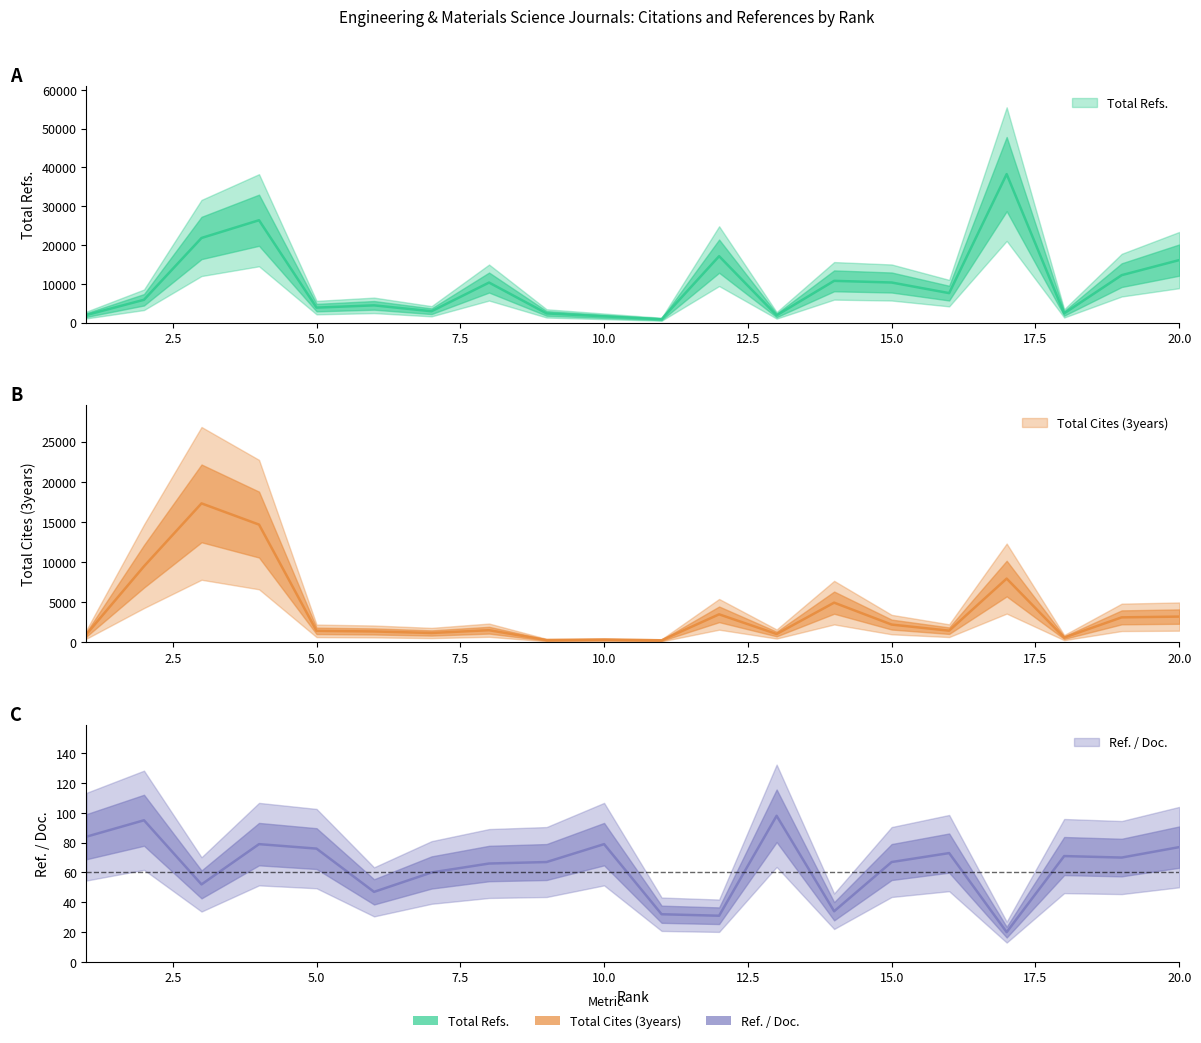

Reading left to right, list all the values displayed in this chart.

Total Refs.: 1957	5879	21807	26382	3860	4441	2923	10318	2367	1610	861	17120	1868	10759	10329	7593	38267	2376	12225	16108
Total Cites (3years): 1001	9472	17308	14666	1424	1349	1159	1506	276	327	247	3483	1030	4938	2206	1445	7937	584	3106	3201
Ref. / Doc.: 84	95	52	79	76	47	60	66	67	79	32	31	98	34	67	73	20	71	70	77